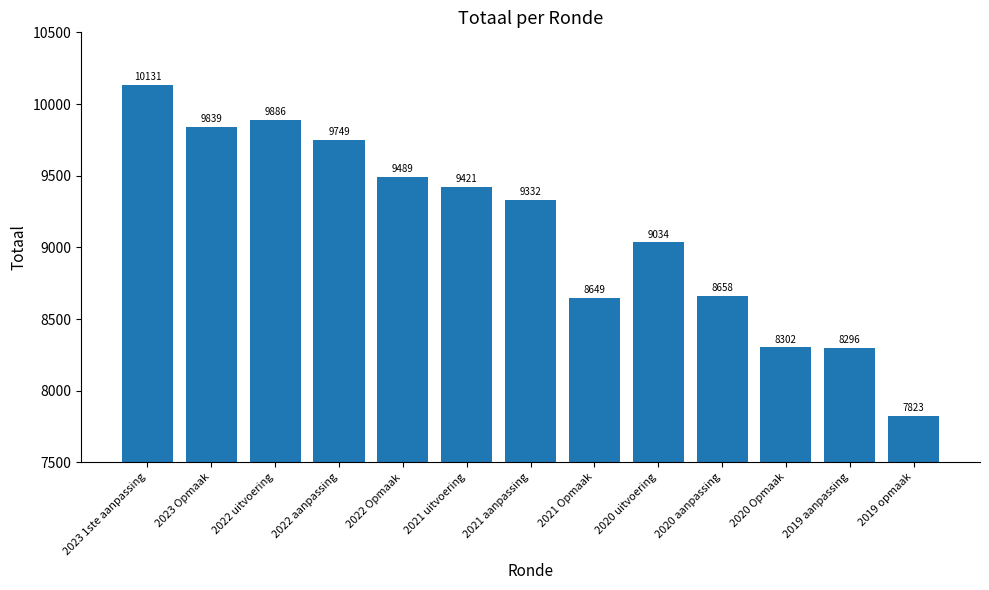

Reading left to right, extract all data points from this chart.

10131	9839	9886	9749	9489	9421	9332	8649	9034	8658	8302	8296	7823